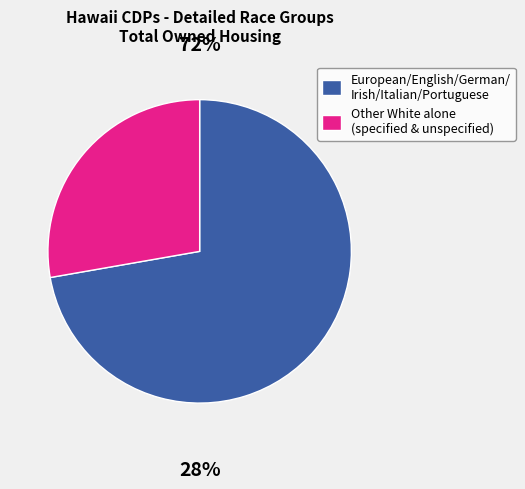

The Other White alone (specified & unspecified) slice represents 42% of the pie. True or false?

False